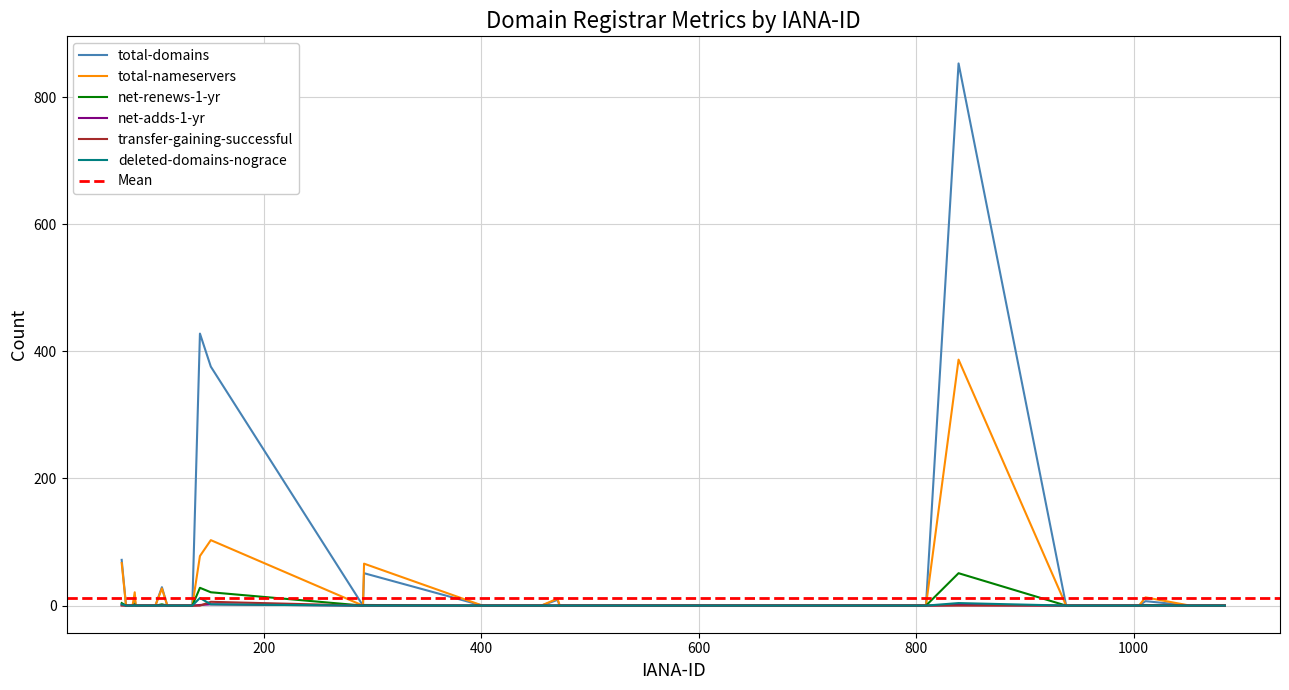

At how many categories does at least one series exceed 407?

2